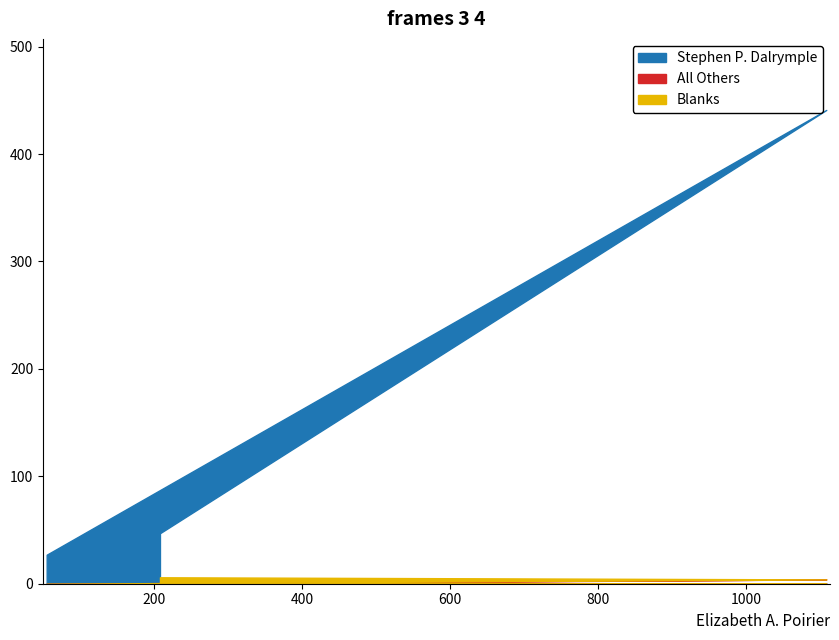

How many positive values does the All Others series have?

1